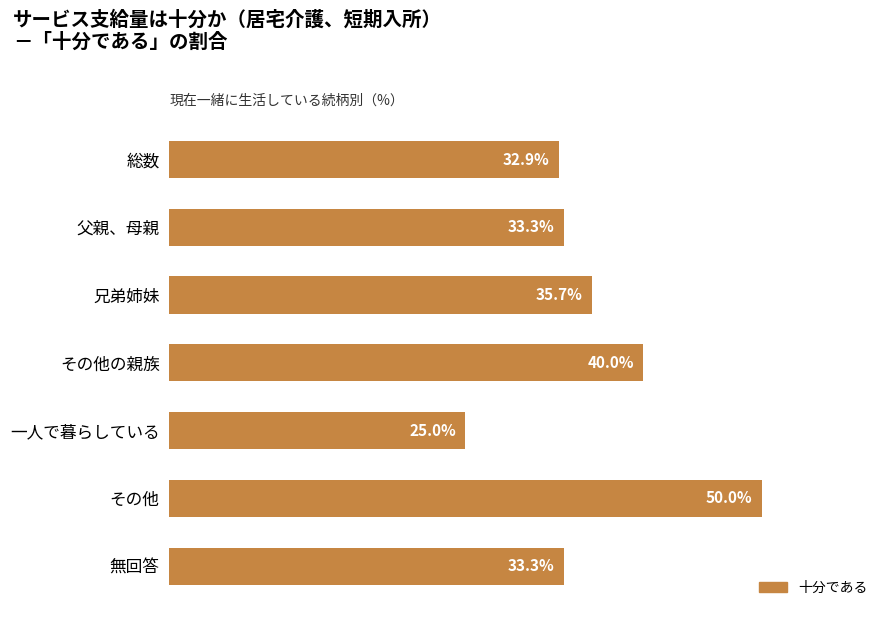

At which label is the value closest to 37?

兄弟姉妹